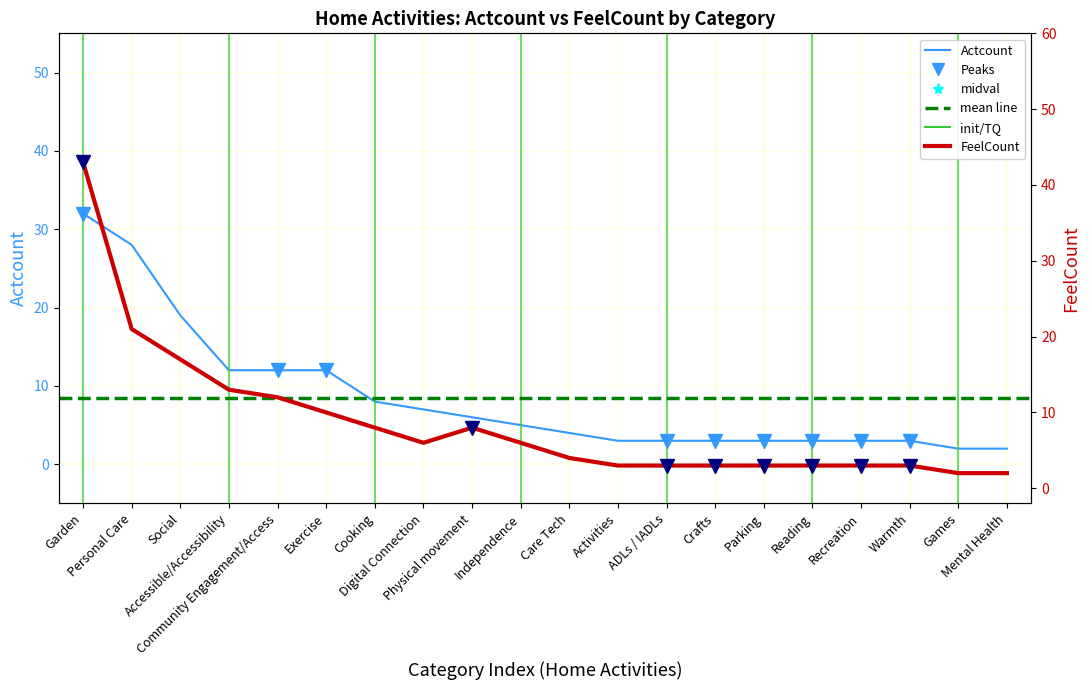

The value of FeelCount at Mental Health is 2. True or false?

True